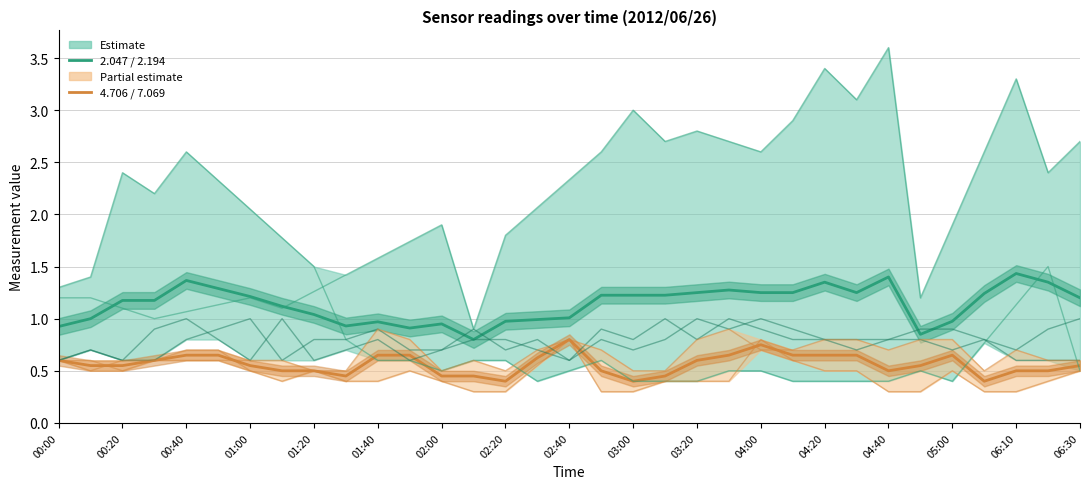

True or false: 7.069 has more than 2 points higher than both neighbors.

True